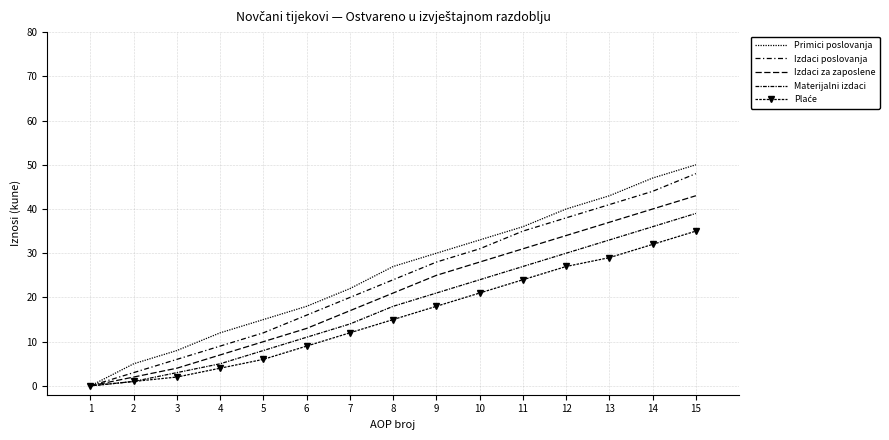

What is the sum of all Primici poslovanja values?

386